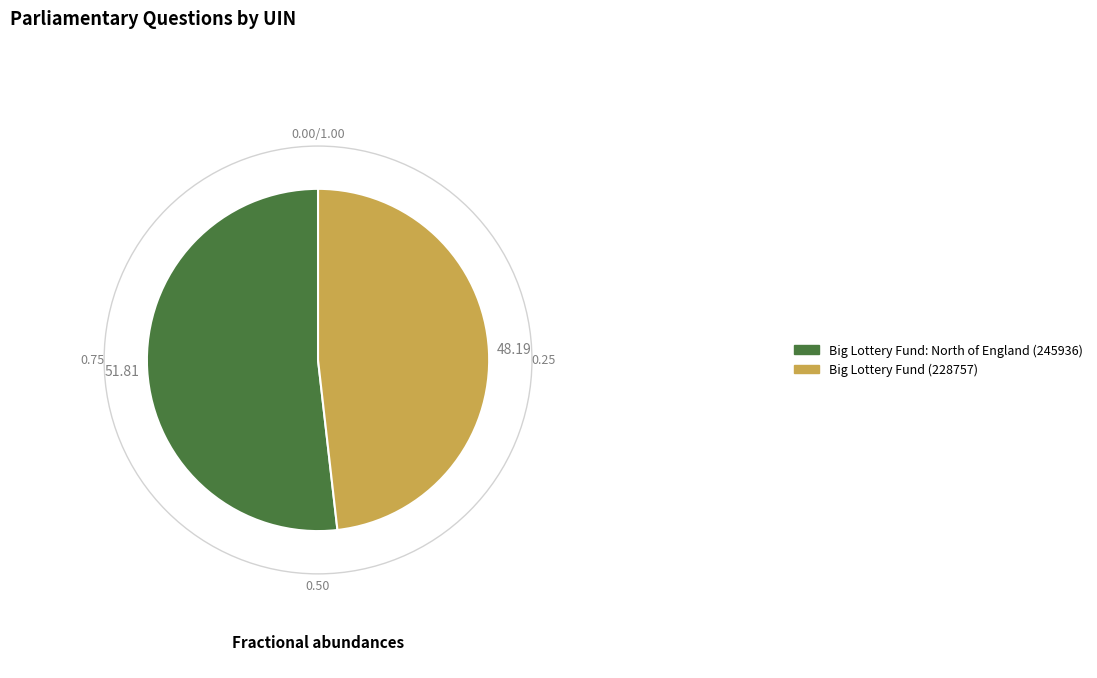

Rank the categories by value from lowest to highest.

Big Lottery Fund (228757), Big Lottery Fund: North of England (245936)